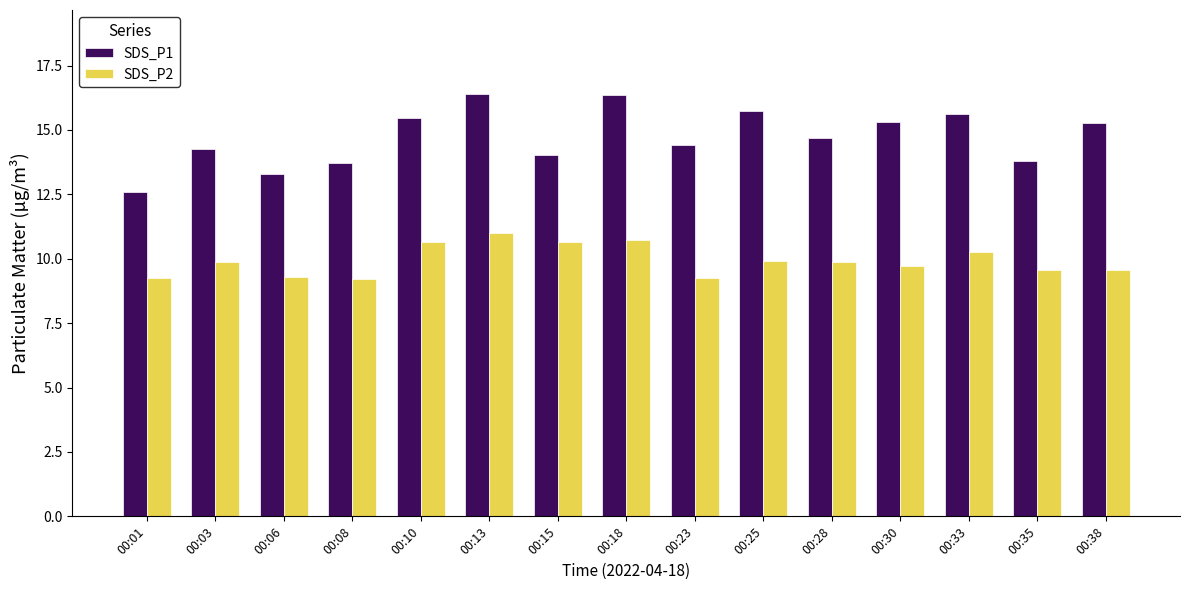

What is the value of the SDS_P1 bar at the 5th from the left?

15.5